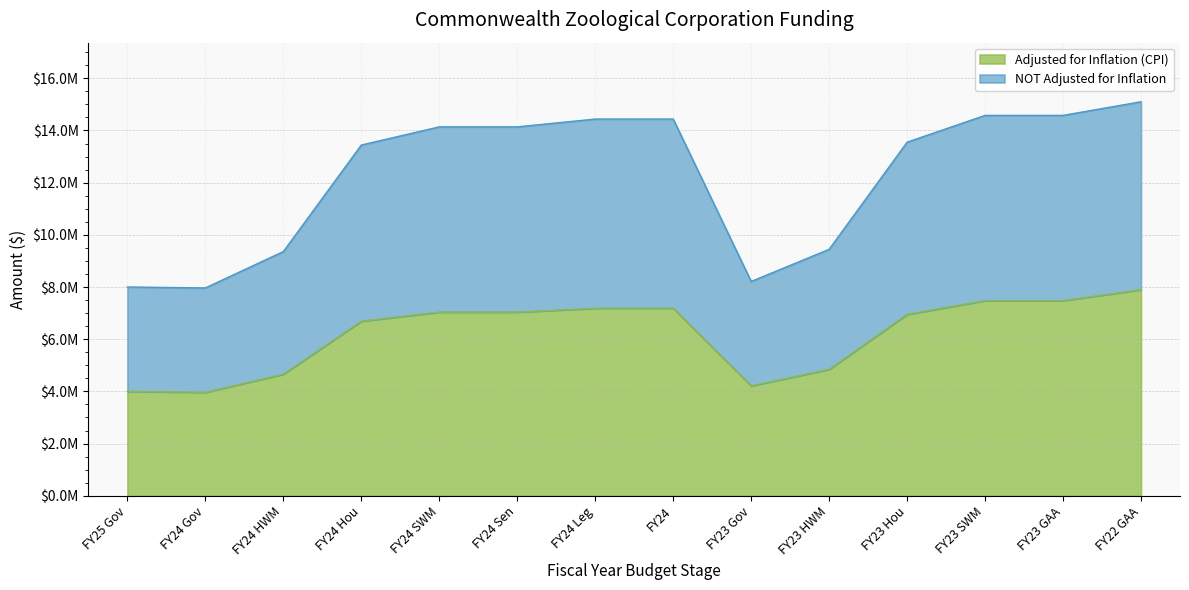

At which category is the sum across all series the highest?

FY22 GAA